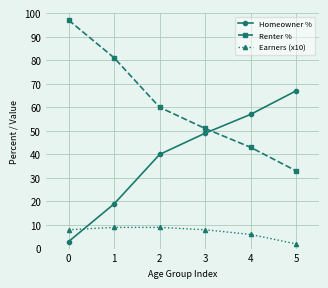

What is the difference between the maximum and minimum values in the Earners (x10) series?

7